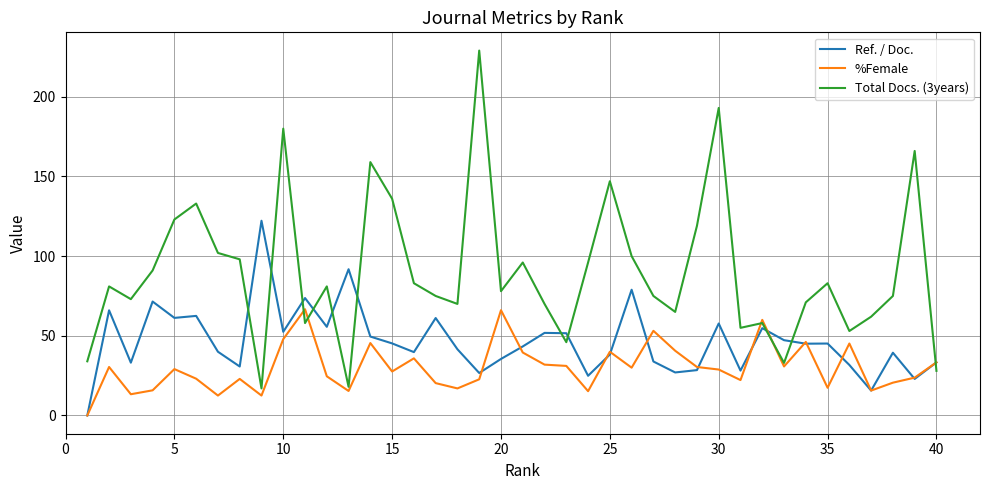

Which series has the largest total across all categories?

Total Docs. (3years)